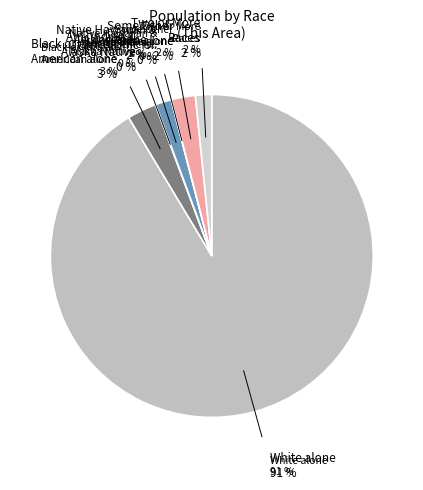

Is there a majority slice in this chart?

Yes